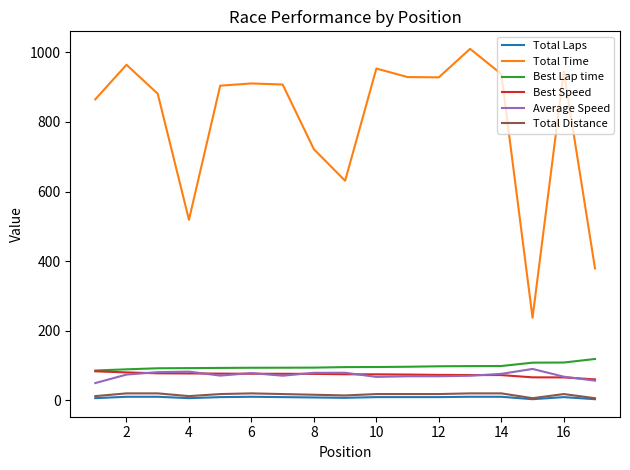

Which series has the largest total across all categories?

Total Time